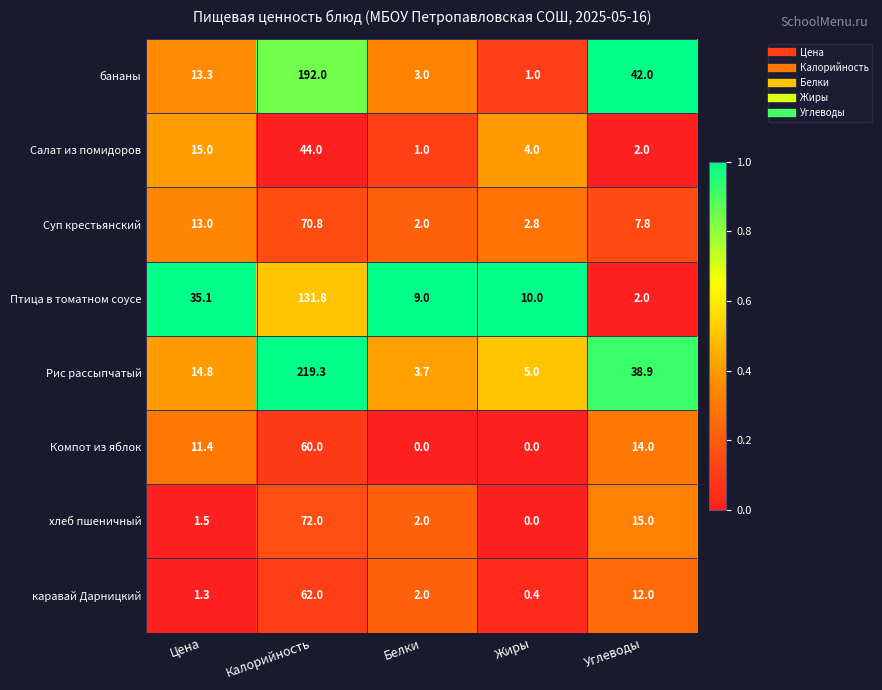

Which series has the largest range (max minus min)?

Рис рассыпчатый